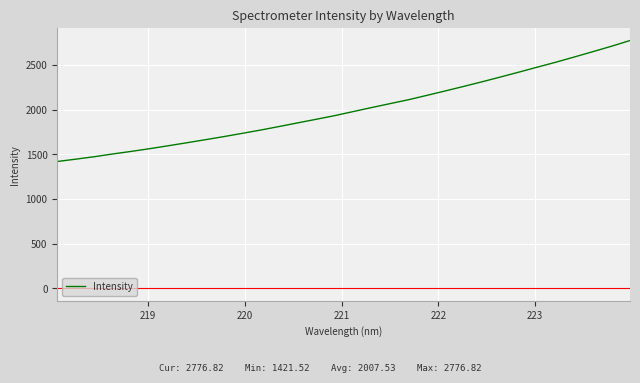

What is the maximum value shown in the chart?

2776.8